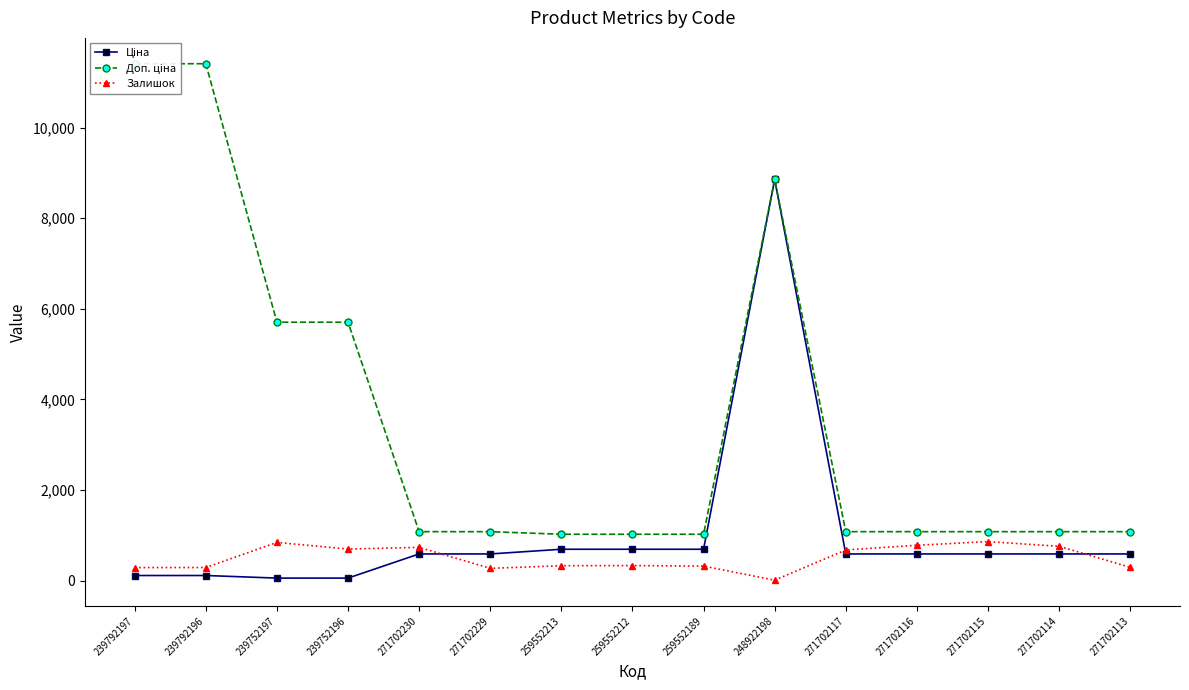

Which category has the lowest value across all series?

248922198